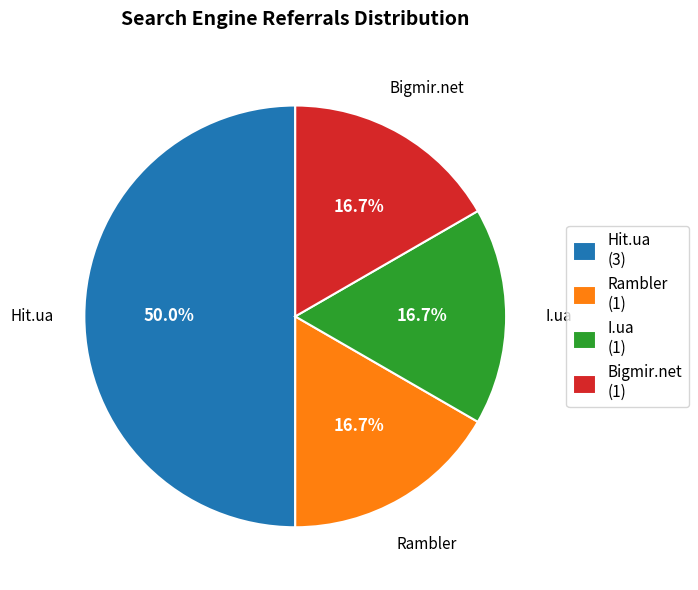

Is it true that I.ua is 4% of the pie?

False